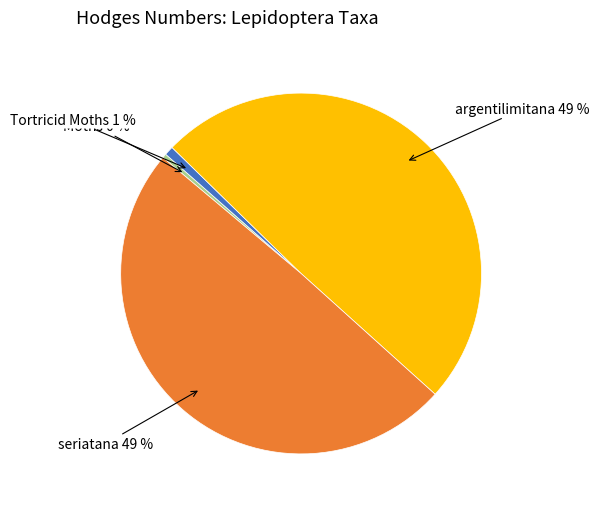

Is there a majority slice in this chart?

No